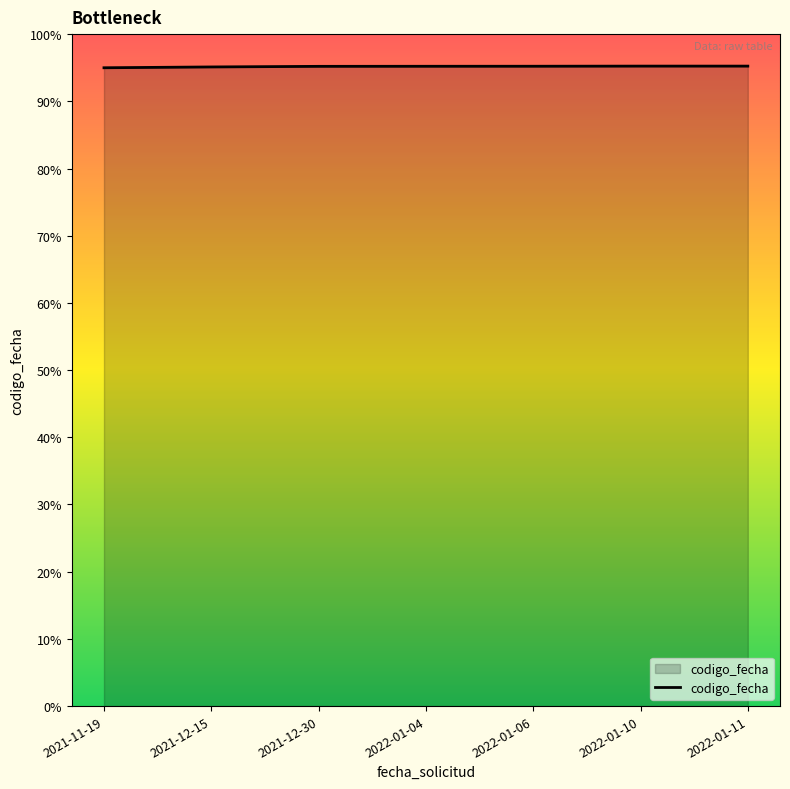

Does the chart display data point markers on the line(s)?

No